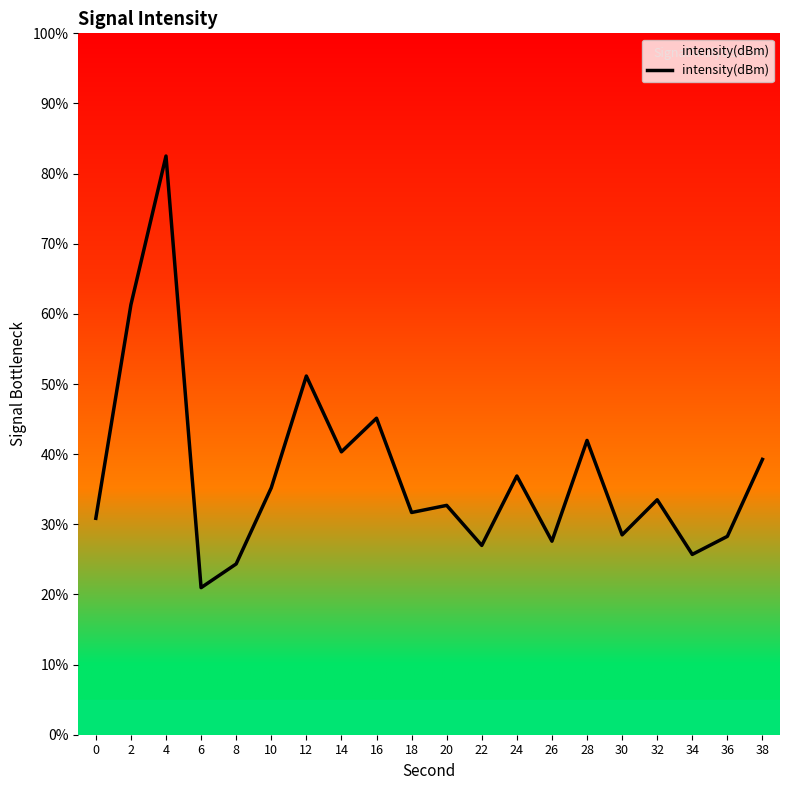

What is the difference between the values at 38 and 8?

14.9